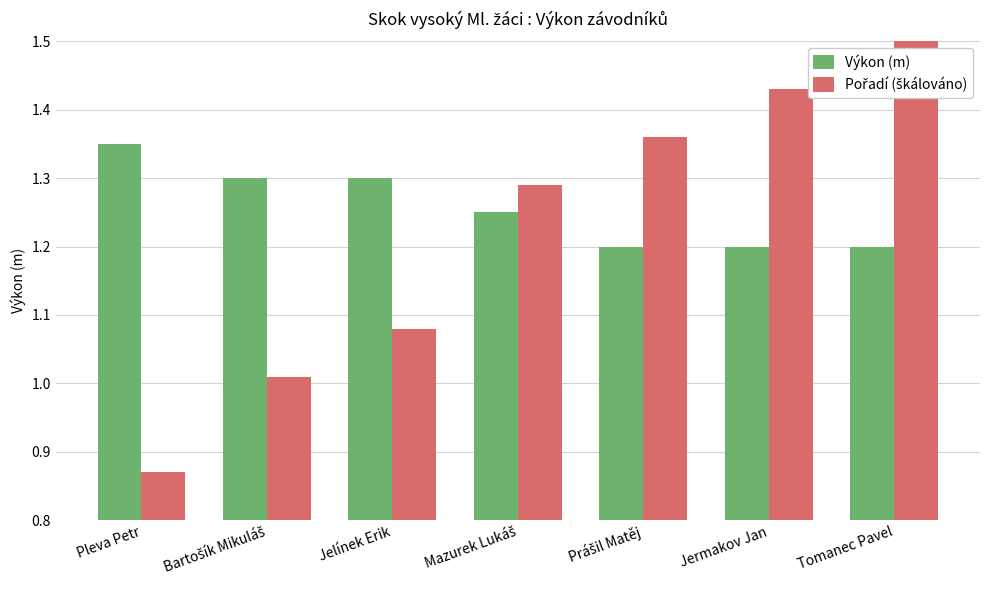

What is the difference between the Výkon (m) values at Tomanec Pavel and Jelínek Erik?

0.1